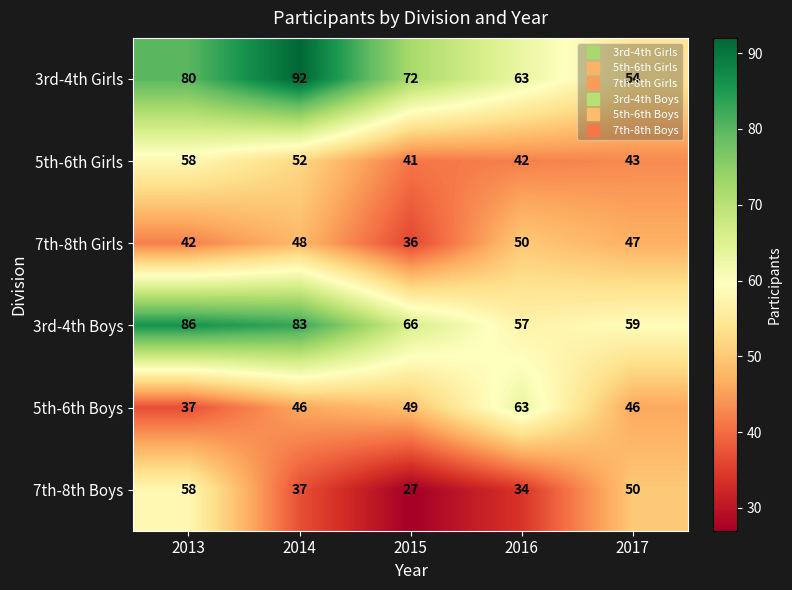

What is the difference between the maximum and minimum values in the 7th-8th Boys series?

31